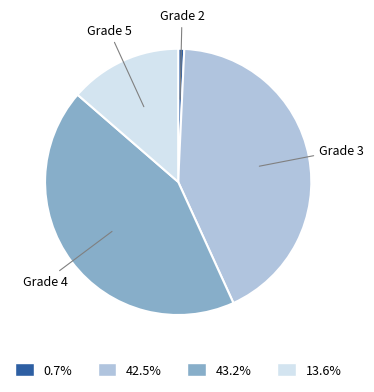

Do Grade 3 and Grade 5 together represent more than half of the pie?

Yes